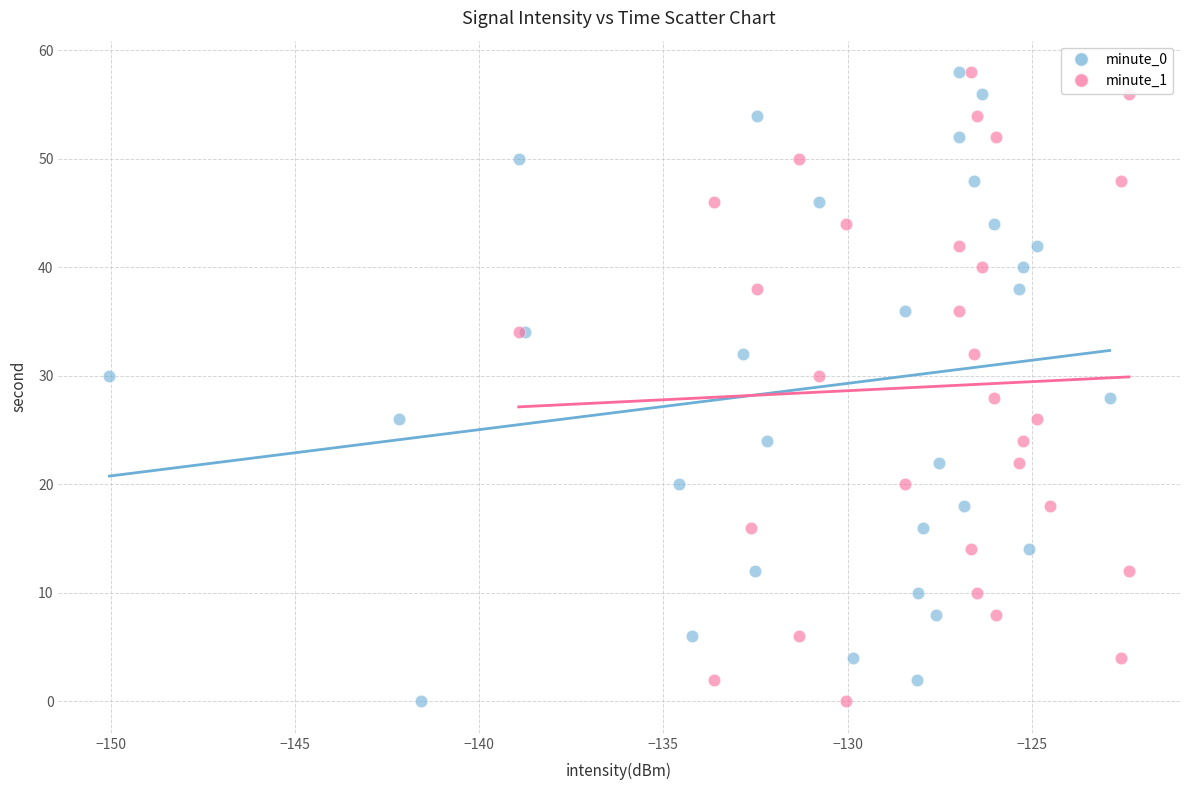

What are all the series names shown in the legend?

minute_0, minute_1